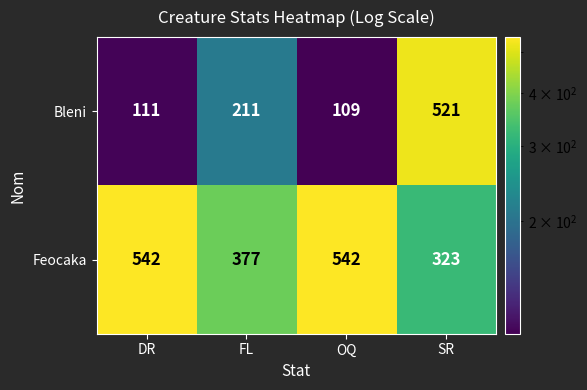

Reading right to left, transcribe all the data shown in this chart.

Bleni: SR=521	OQ=109	FL=211	DR=111
Feocaka: SR=323	OQ=542	FL=377	DR=542